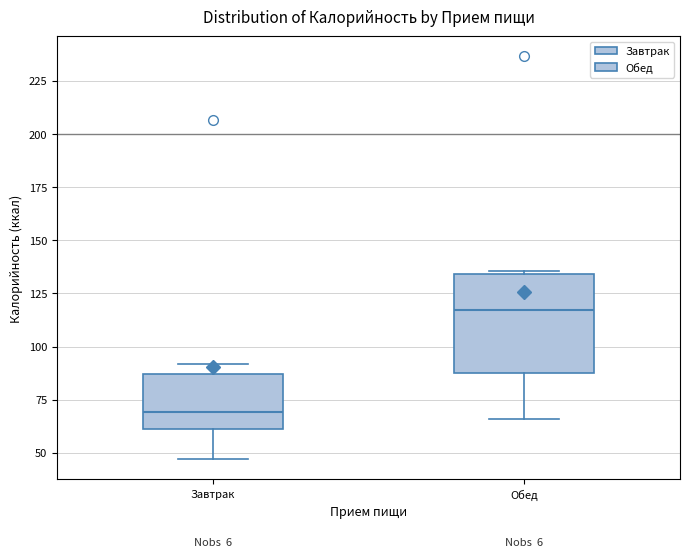

Where does the median line of the box for Завтрак sit on the y-axis? The values are not printed on the chart, so give them approximately, as read against the axis.

70